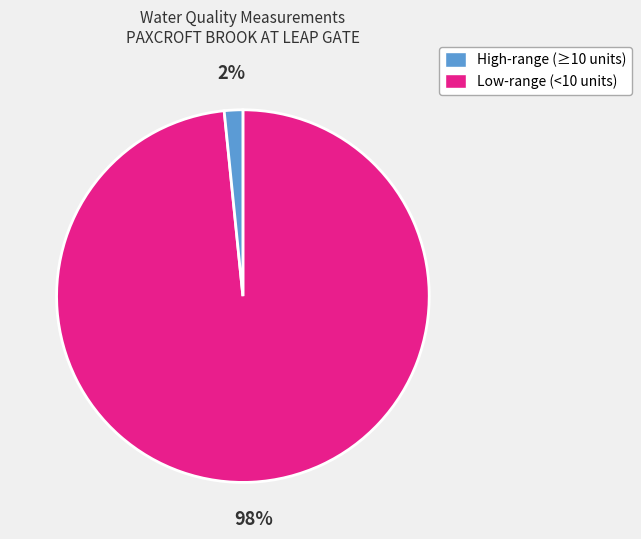

Does any single category account for the majority?

Yes